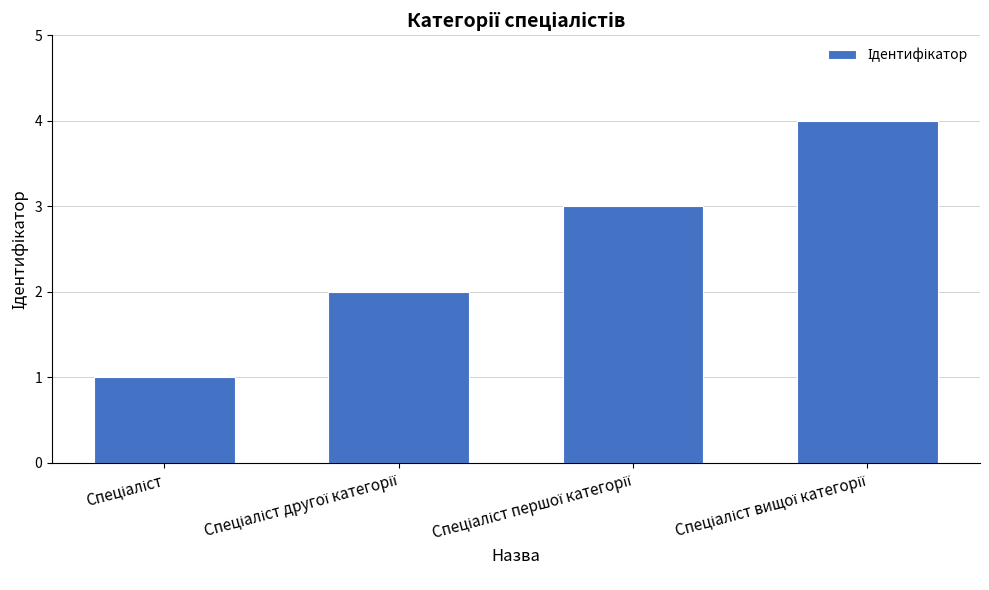

What is the maximum value shown in the chart?

4